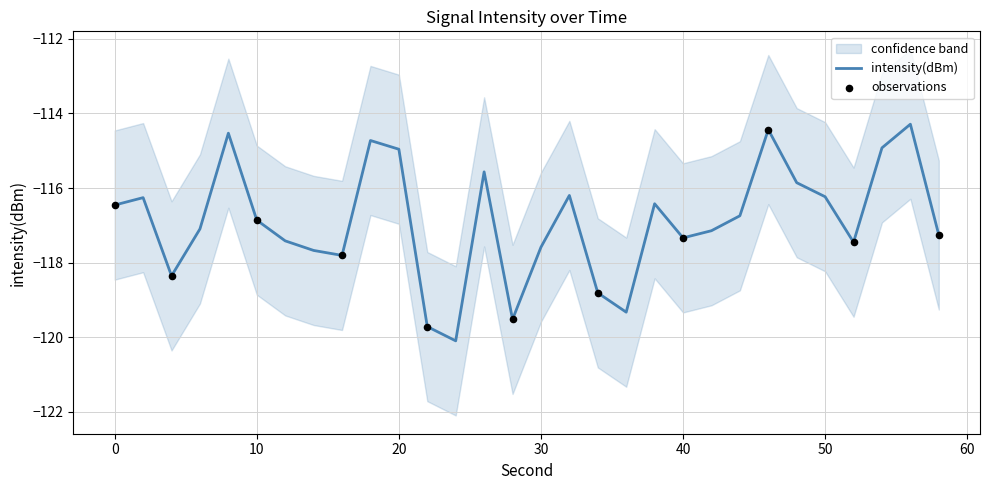

What is the lowest value of the intensity(dBm) series?

-120.1